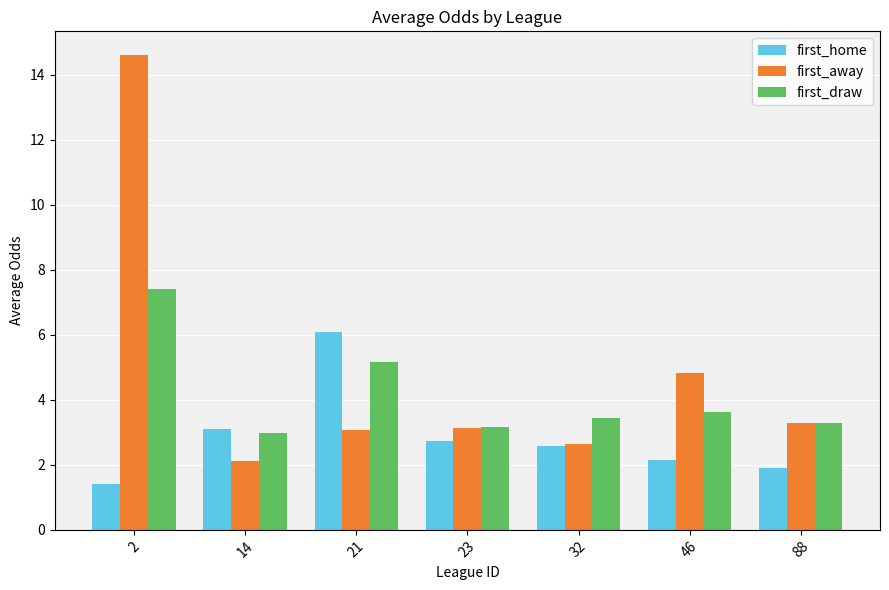

What is the minimum value for first_home?

1.4